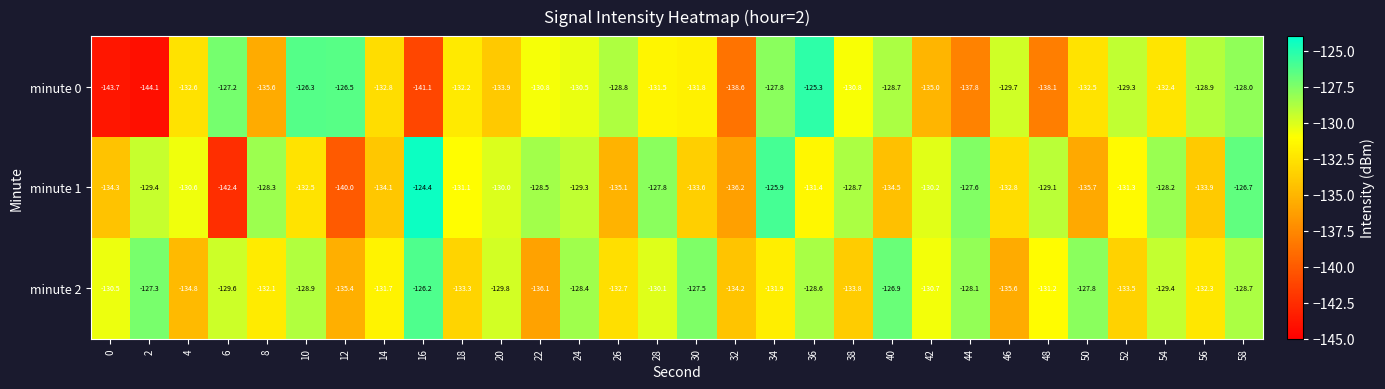

Read the minute 2 value at 30.

-127.5